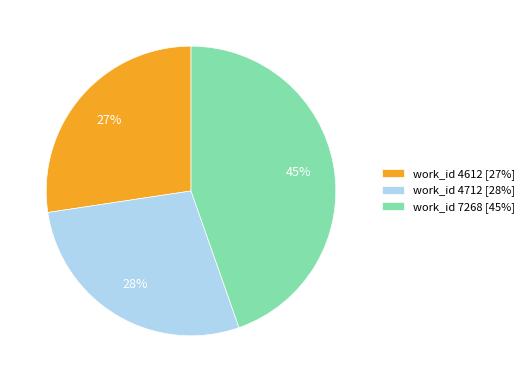

To the nearest percent, what is the difference between the work_id 4712 [28%] and work_id 4612 [27%] slice percentages?

1%